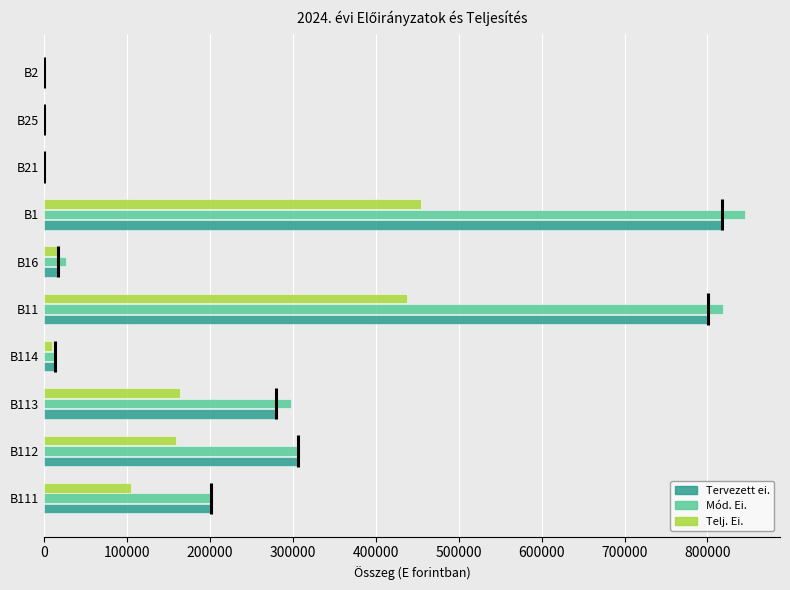

At which label is Telj. Ei. closest to 227400?

B113